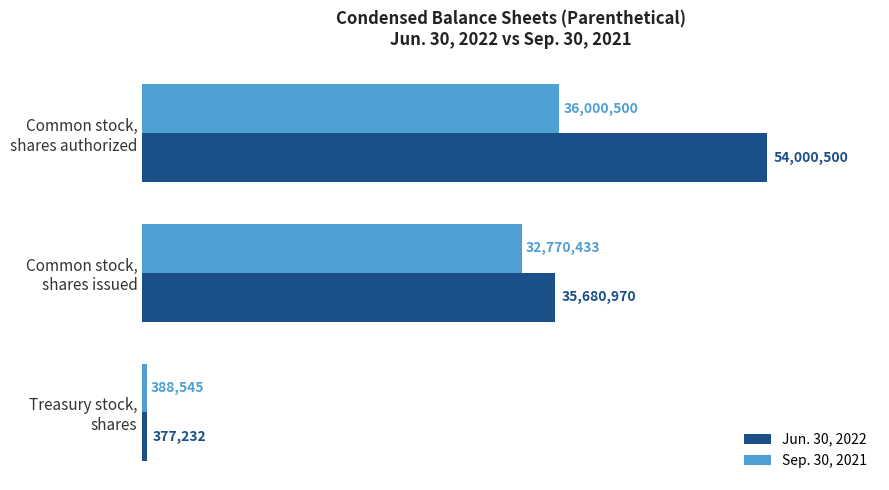

What are all the series names shown in the legend?

Jun. 30, 2022, Sep. 30, 2021